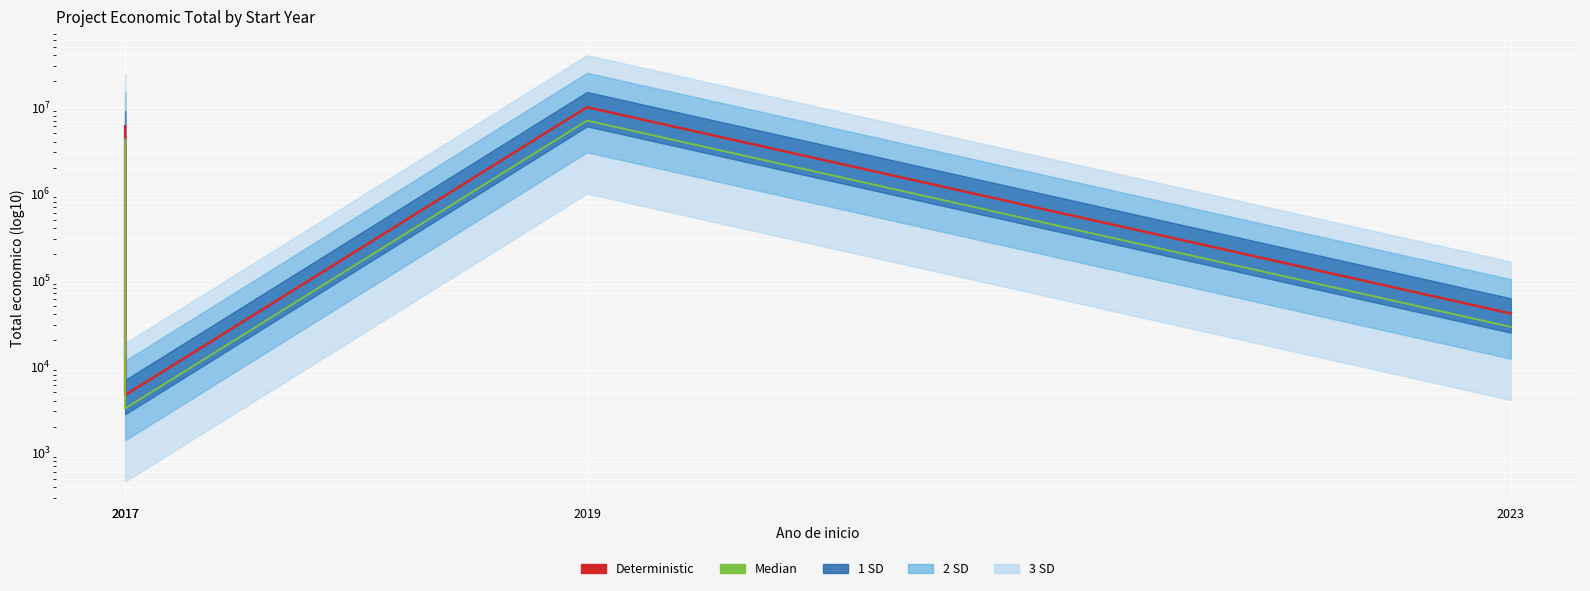

What is the difference between the maximum and minimum values in the Deterministic series?

9981545.0